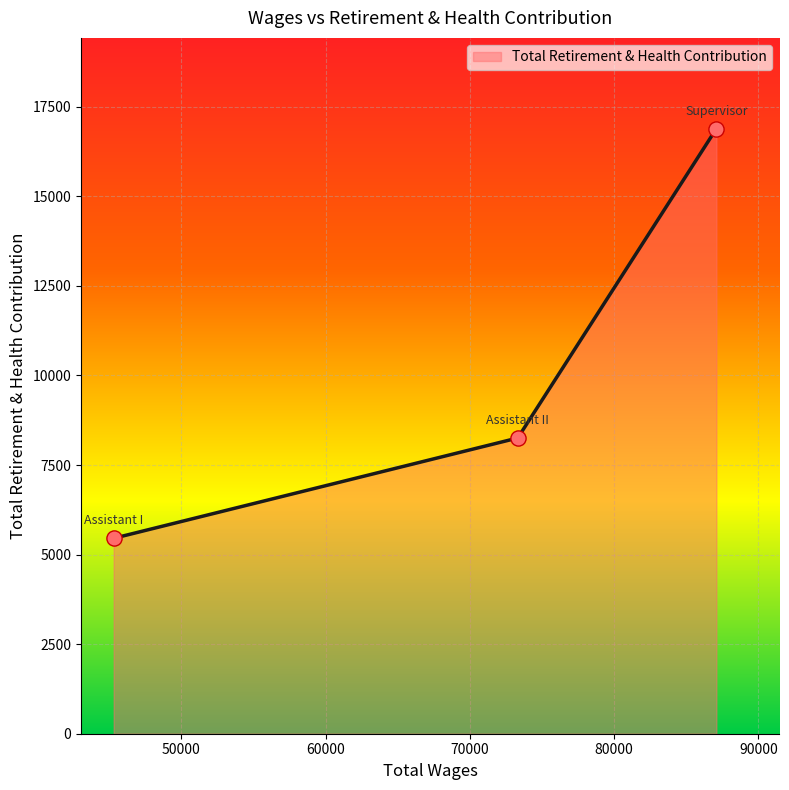

What is the sum of all values?

30600